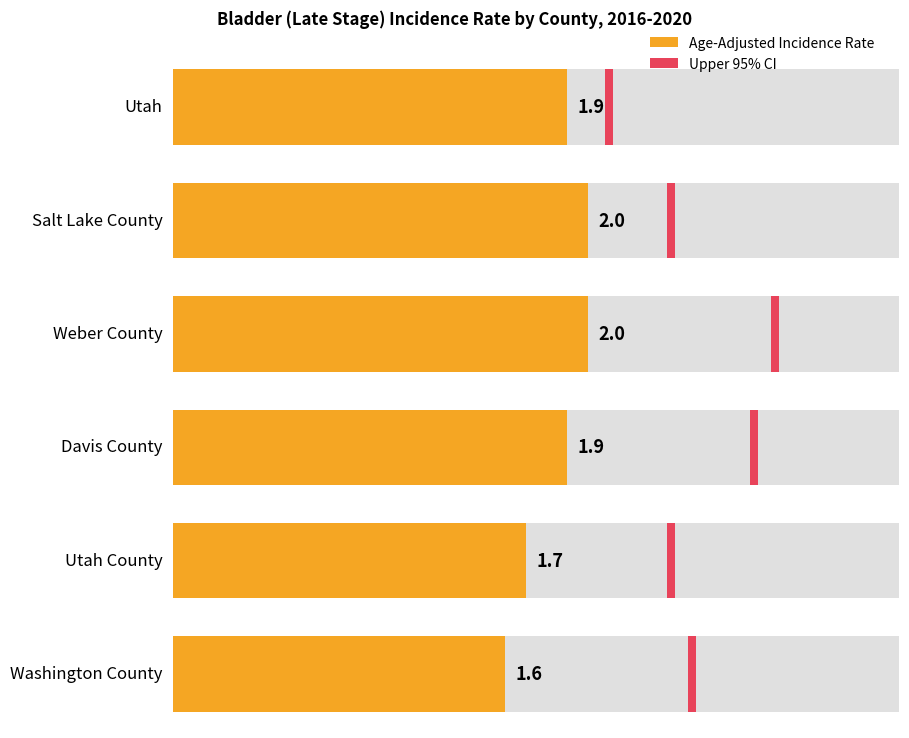

How many groups of bars are there?

6